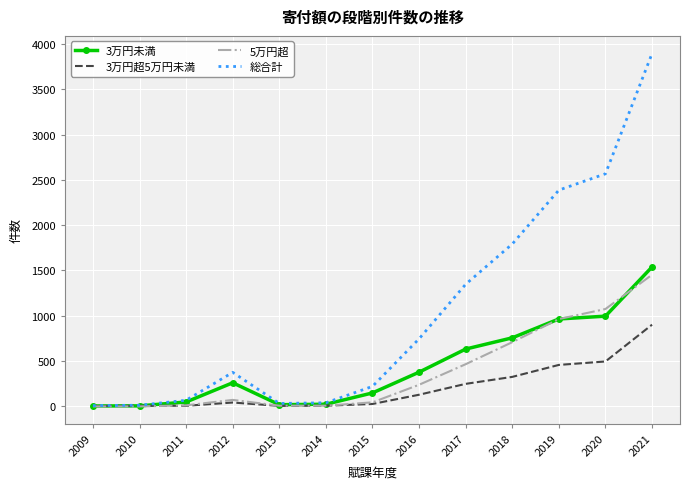

What is the spread (max minus min) of values at 2011?

61